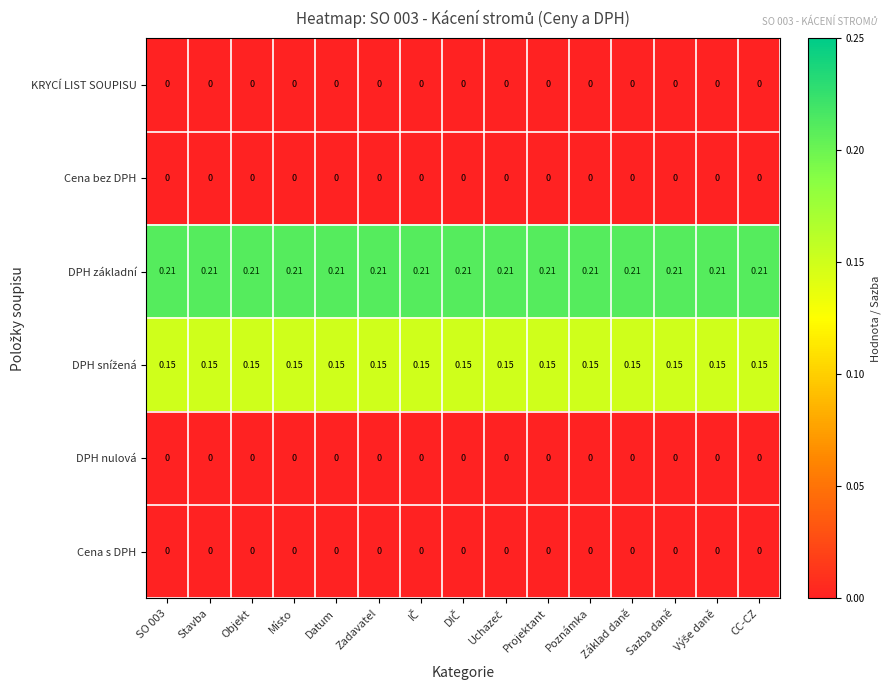

Which series has the largest total across all categories?

DPH základní